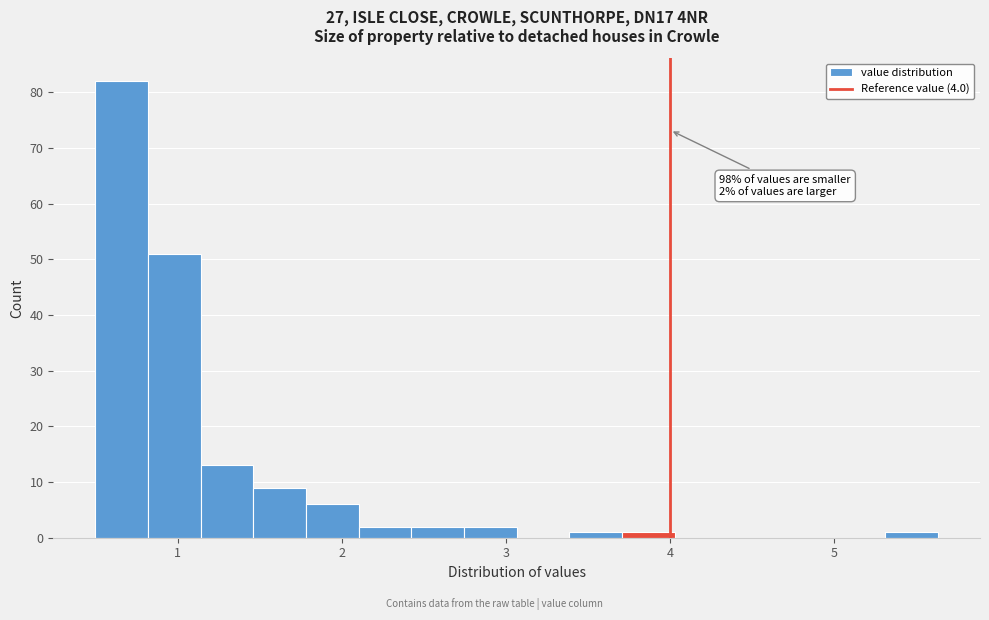

Read against the x-axis, roughly where is the centre of the tallest bar?

0.7